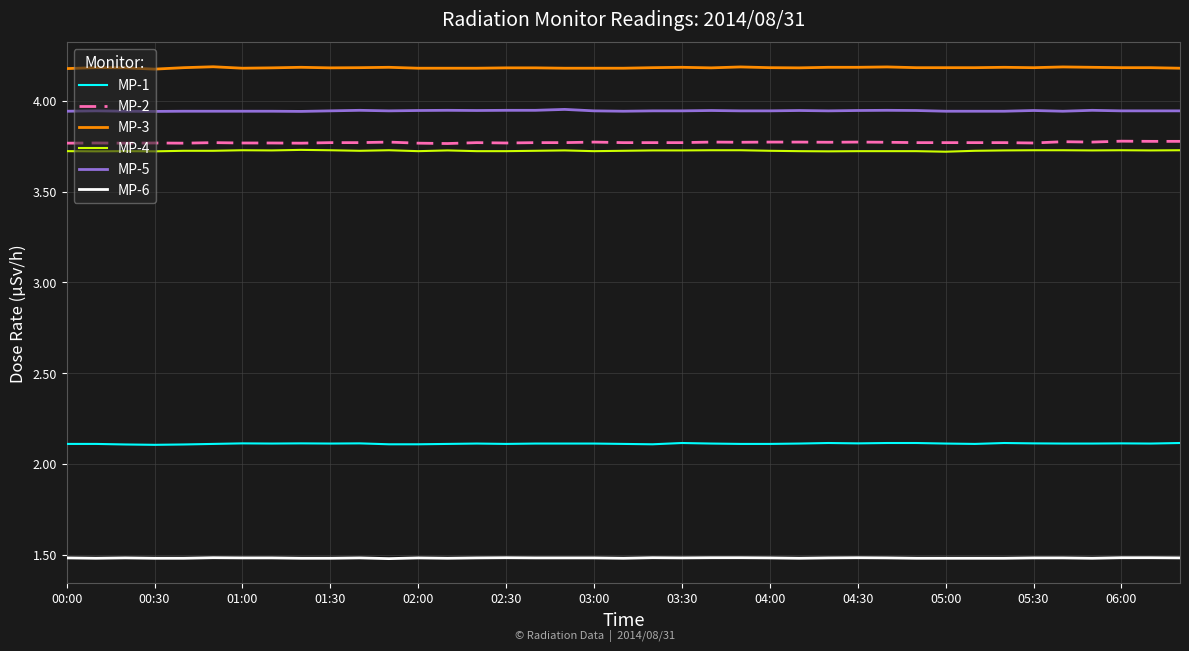

Which series has the largest total across all categories?

MP-3